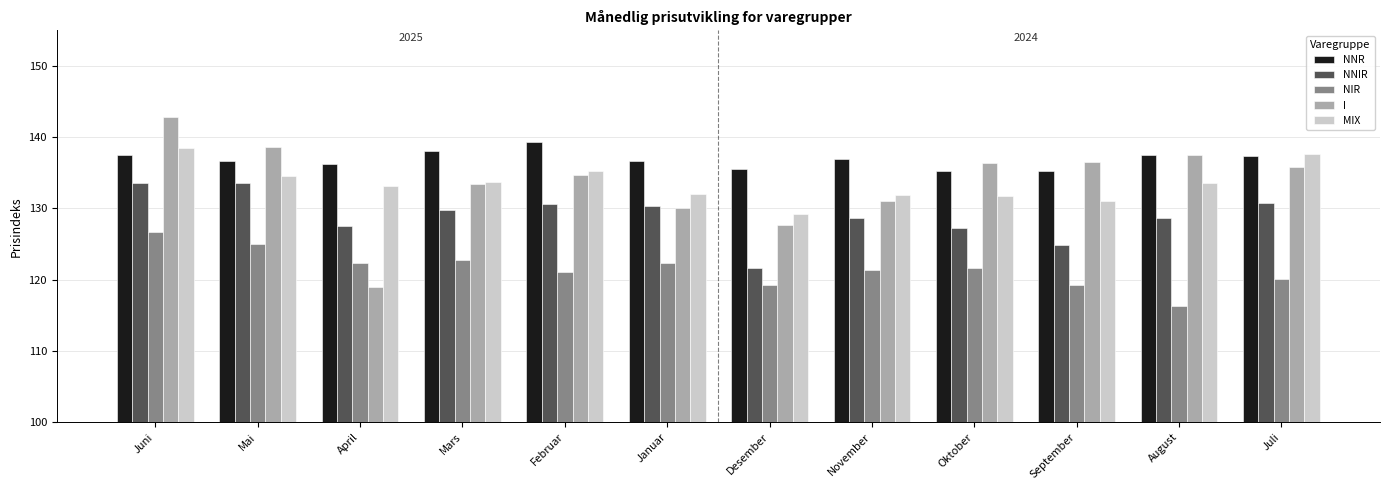

Which category has the highest value in the NIR series?

Juni